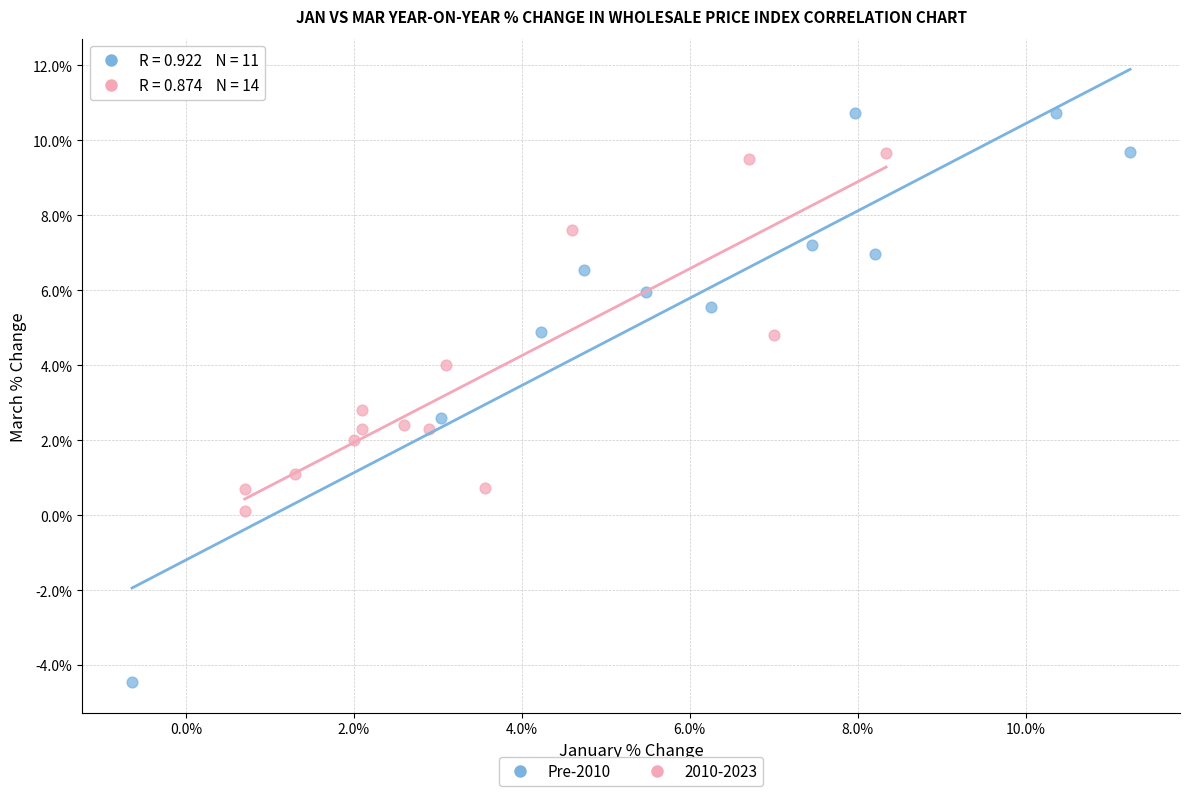

Which series contains the highest Y value?

Pre-2010